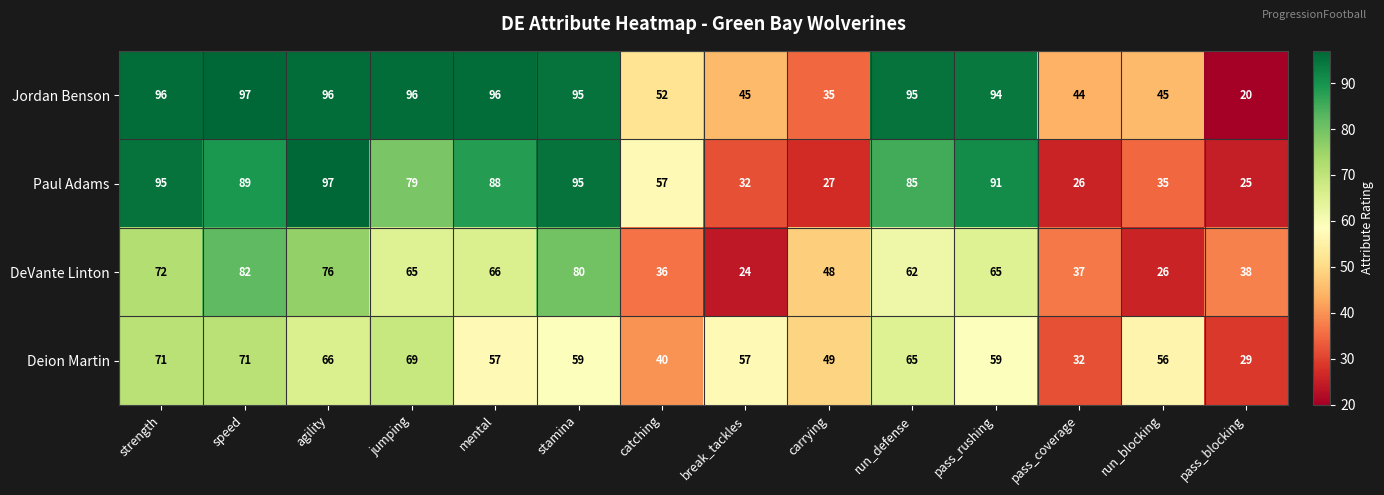

Is it true that Jordan Benson equals 52 at mental?

False